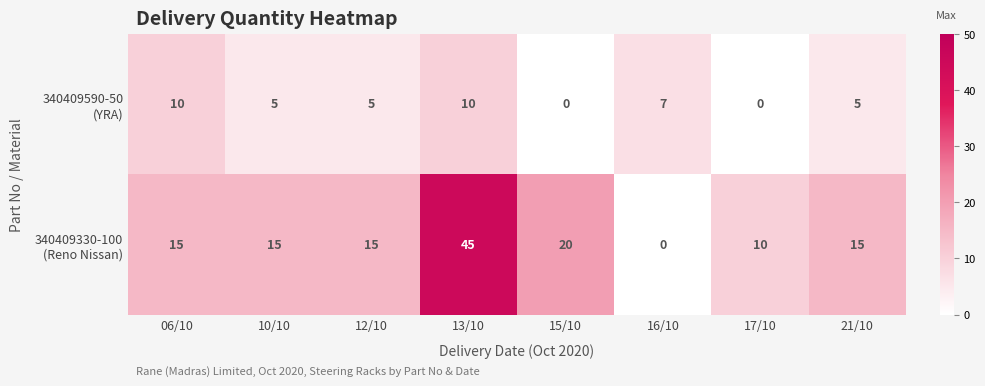

At which category is the sum across all series the highest?

13/10